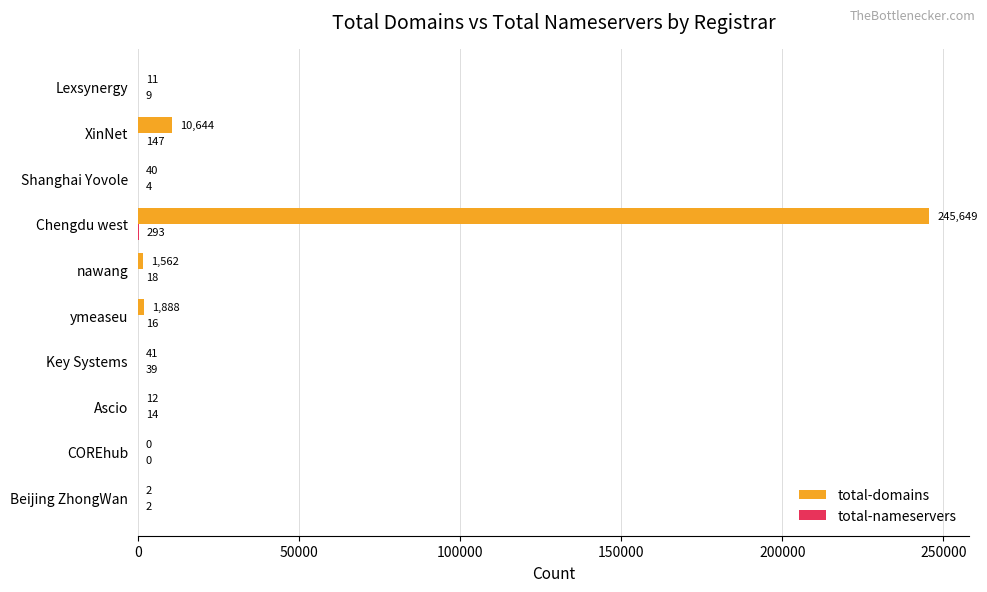

Which series changed the most between COREhub and nawang?

total-domains